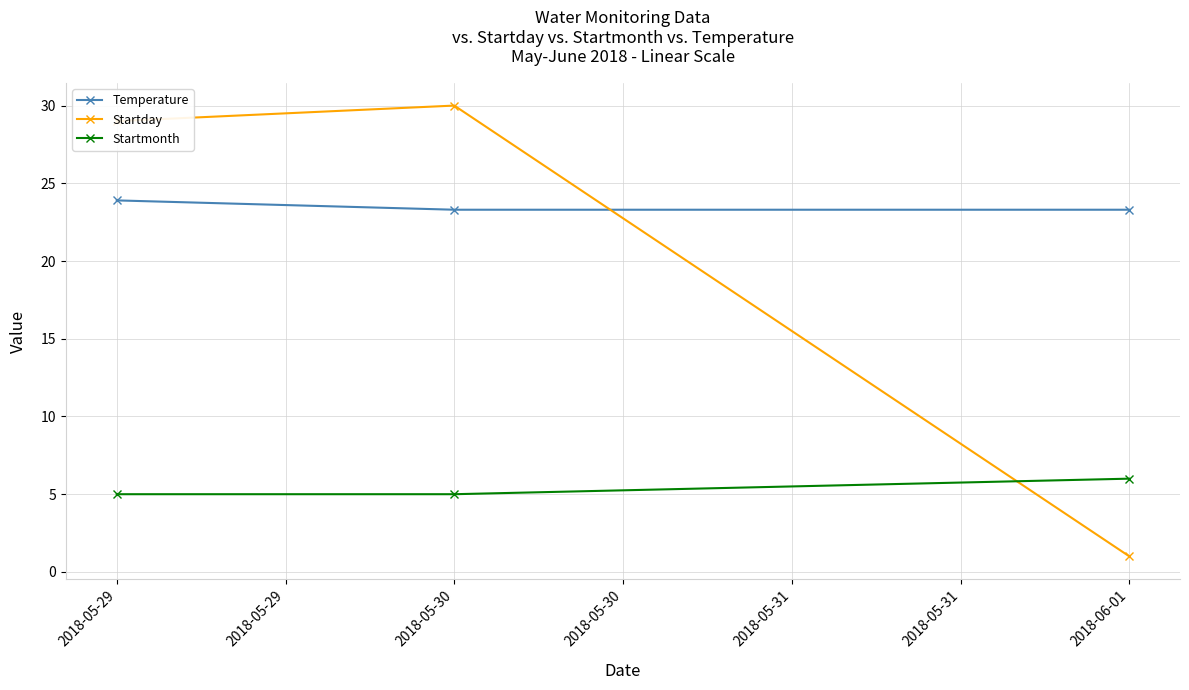

What is the average value of the Temperature series?

23.5